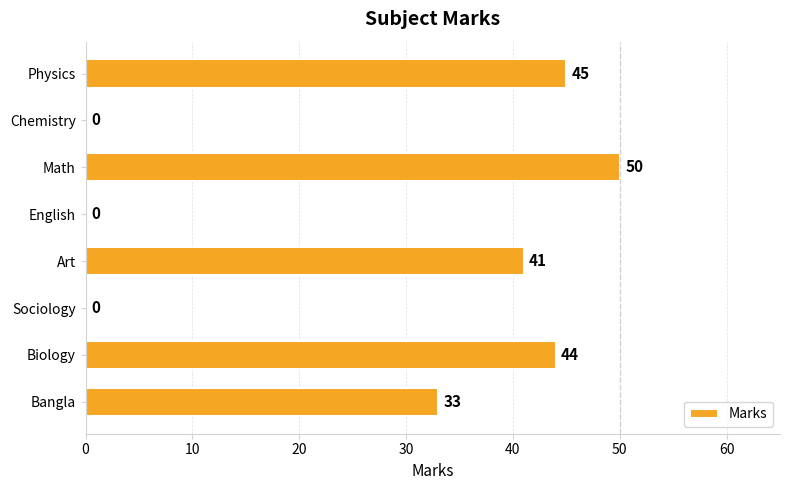

What is the change in value from Physics to Math?

+5